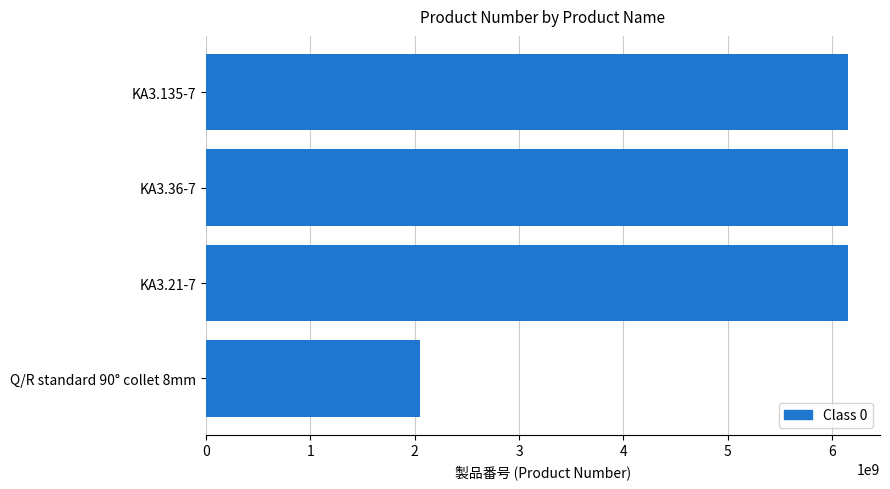

Is it true that the value at KA3.36-7 is 6151705230?

True